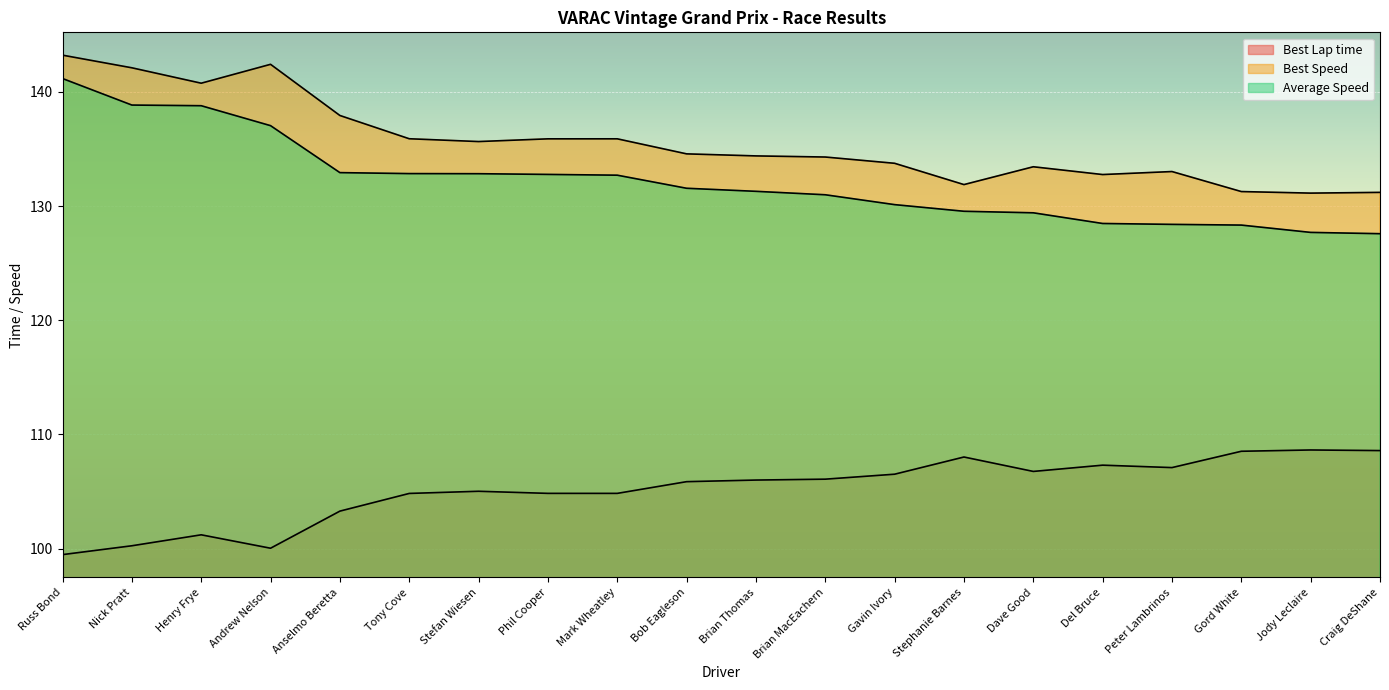

Which category has the highest value in the Best Speed series?

Russ Bond